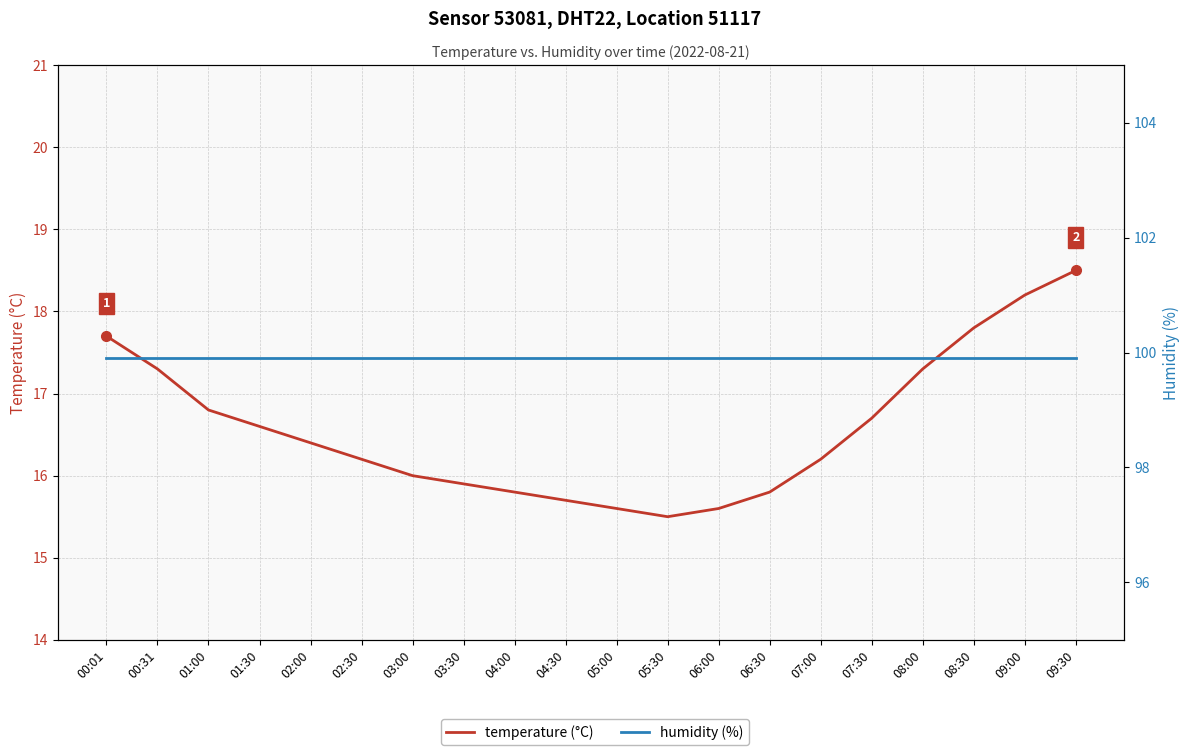

What position from the left is 03:00?

7